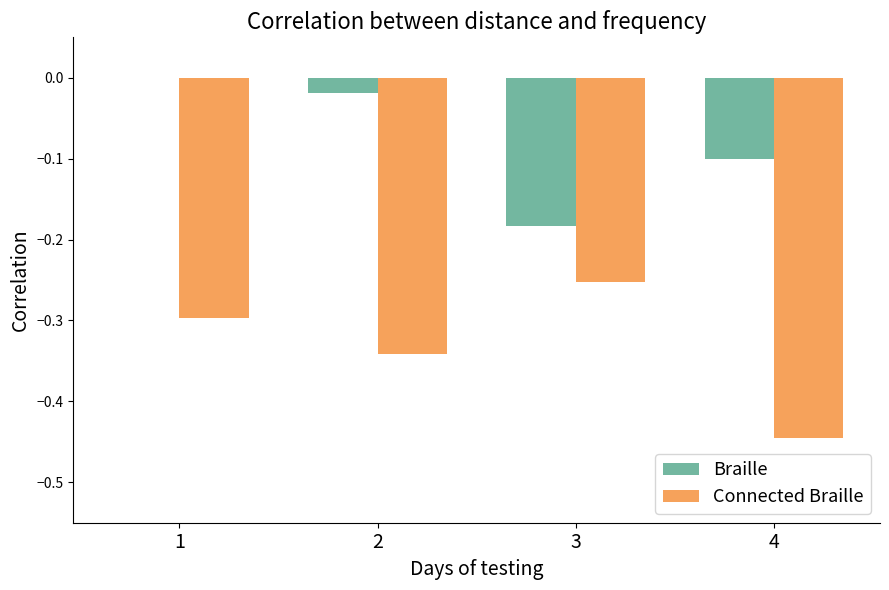

Between 3 and 4, which series saw the biggest shift?

Connected Braille